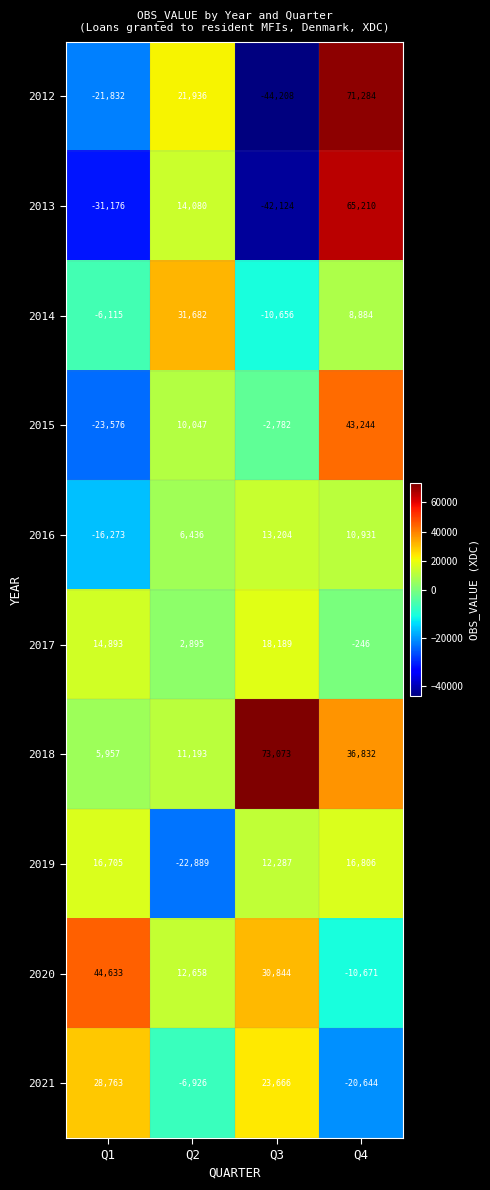

How many distinct data groups are displayed?

10